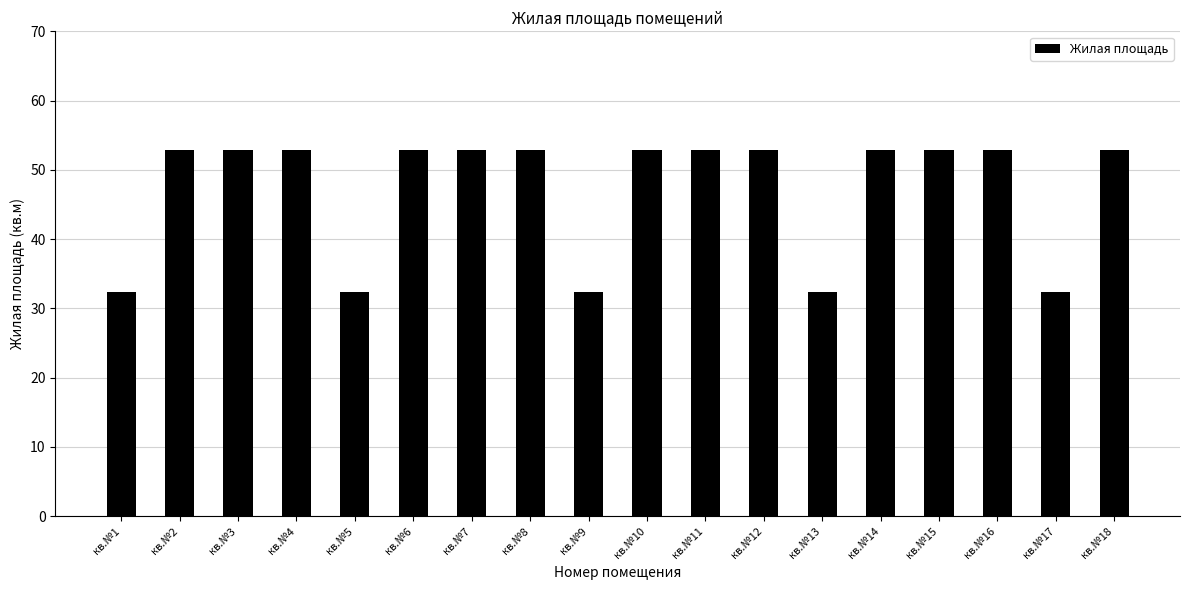

The chart shows a value of 23.0 at кв.№6. True or false?

False